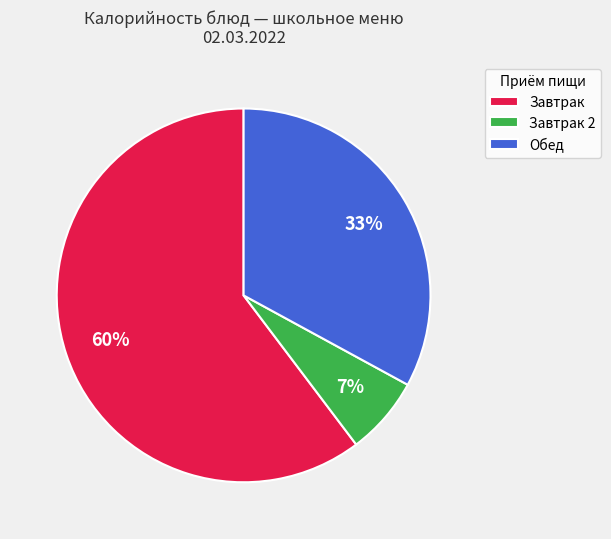

Which category has the biggest portion of the pie?

Завтрак